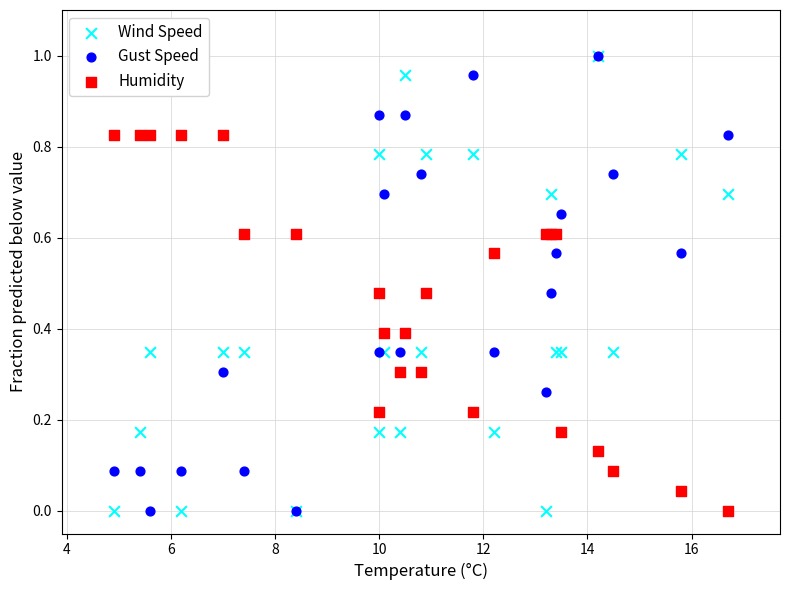

What are all the series names shown in the legend?

Wind Speed, Gust Speed, Humidity